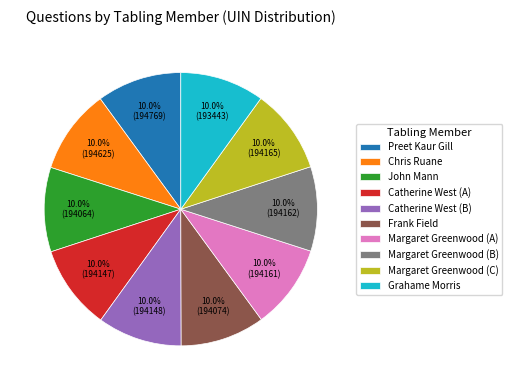

How many slices are in this pie chart?

10